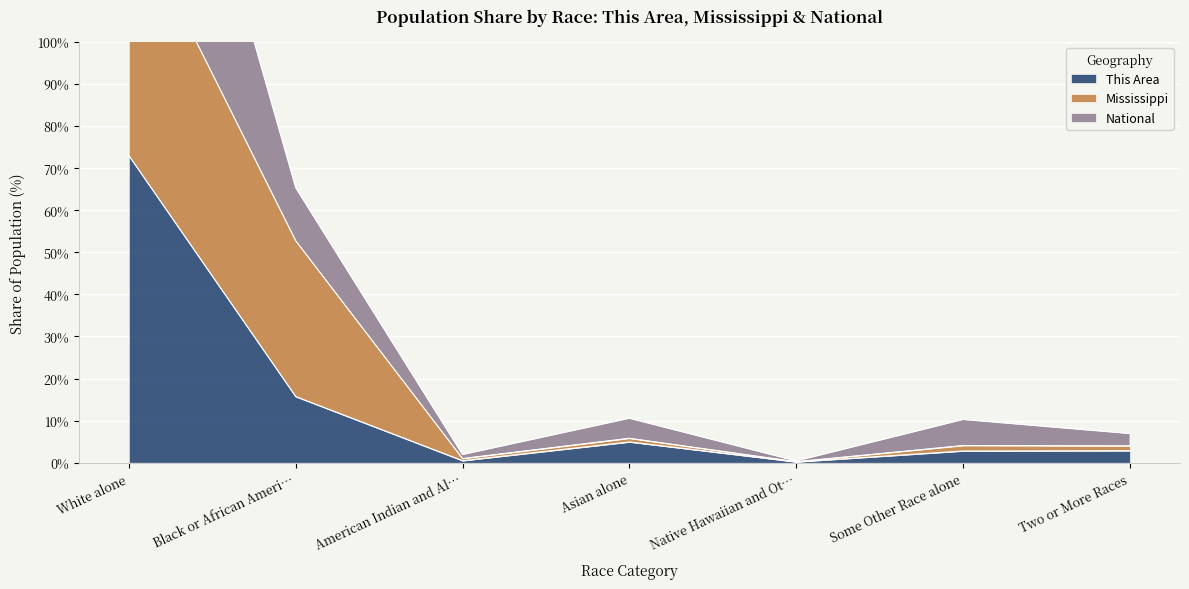

What is the greatest value displayed?

204.5